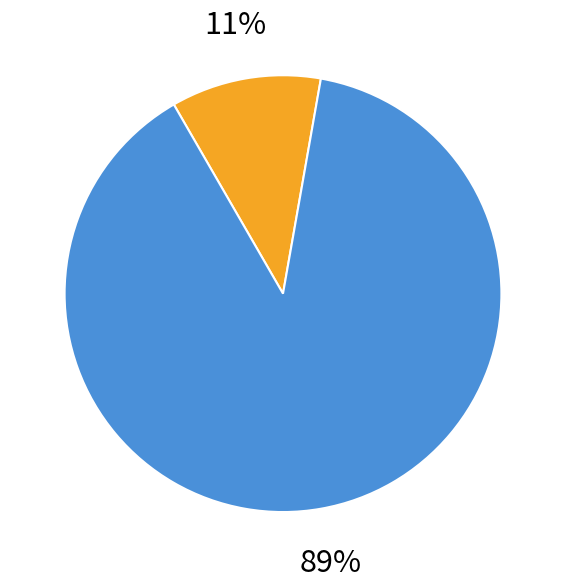

How many segments does this pie chart have?

2